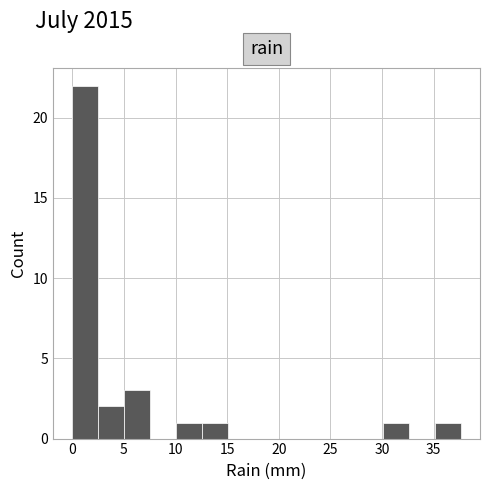

Reading left to right, list every bar in this chart as the range it spans on the x-axis followed by its height. Neither the bar edges nor the heights are printed on the chart, so give them approximately, as read against the axes.

0.0 to 2.5: 22
2.5 to 5.0: 2
5.0 to 7.5: 3
7.5 to 10.0: 0
10.0 to 12.5: 1
12.5 to 15.0: 1
15.0 to 17.5: 0
17.5 to 20.0: 0
20.0 to 22.5: 0
22.5 to 25.0: 0
25.0 to 27.5: 0
27.5 to 30.0: 0
30.0 to 32.5: 1
32.5 to 35.0: 0
35.0 to 37.5: 1